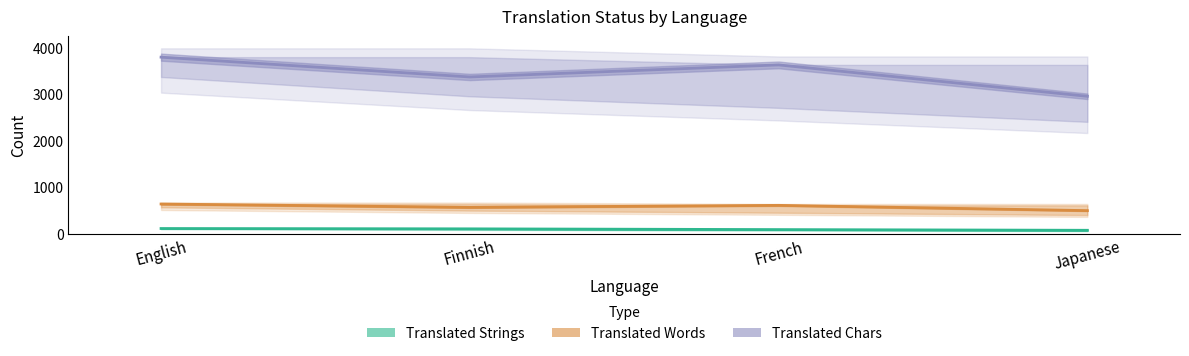

True or false: Translated Words and Translated Chars cross at least once.

False